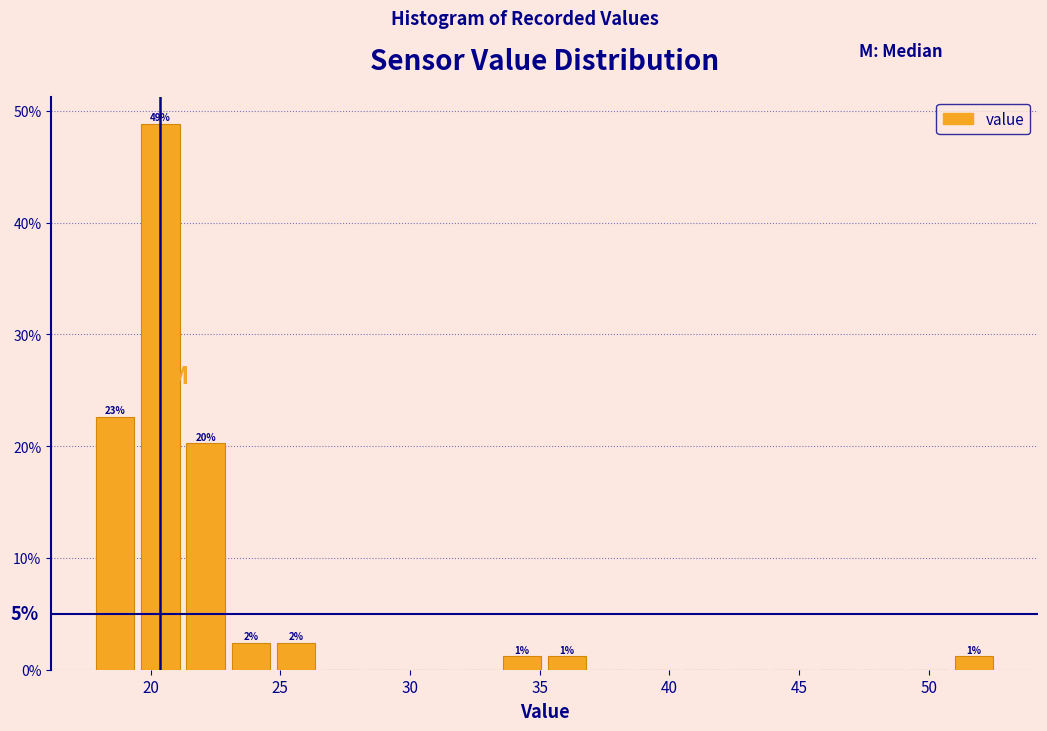

Read against the x-axis, roughly where is the centre of the tallest bar?

20.5